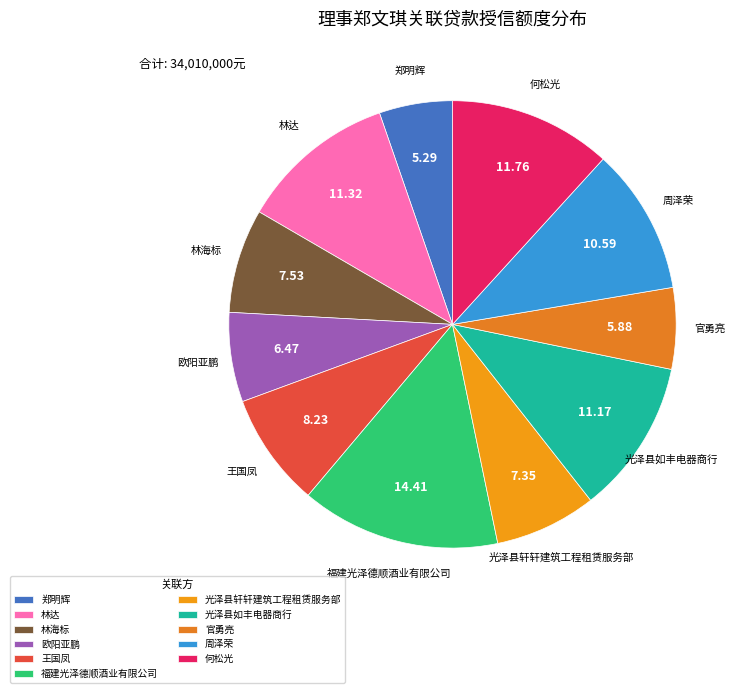

Do 官勇亮 and 林达 together represent more than half of the pie?

No